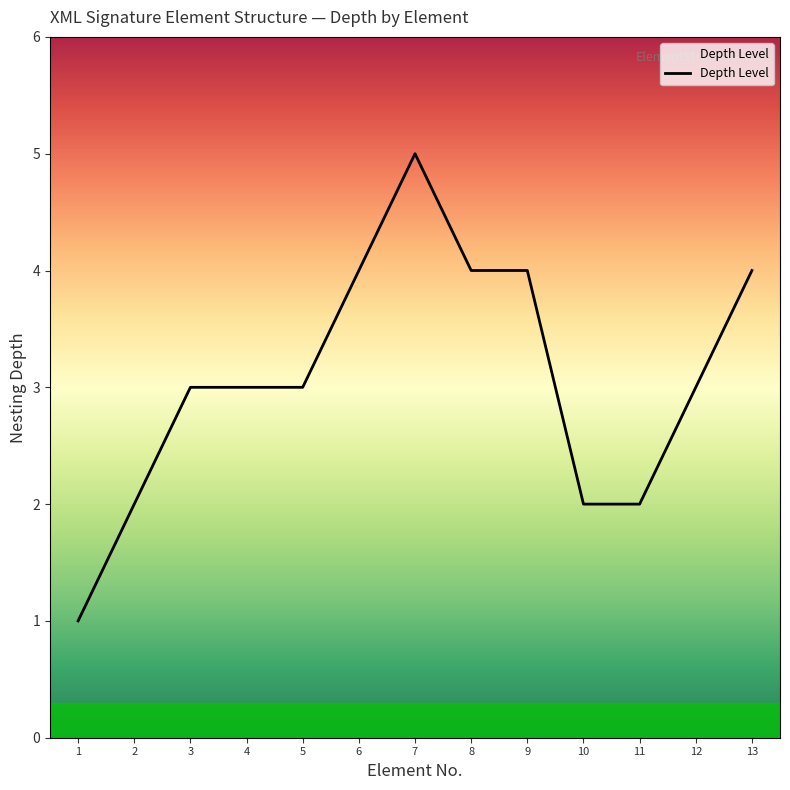

Approximately how many times larger is the value at 7 compared to 8?

1.2